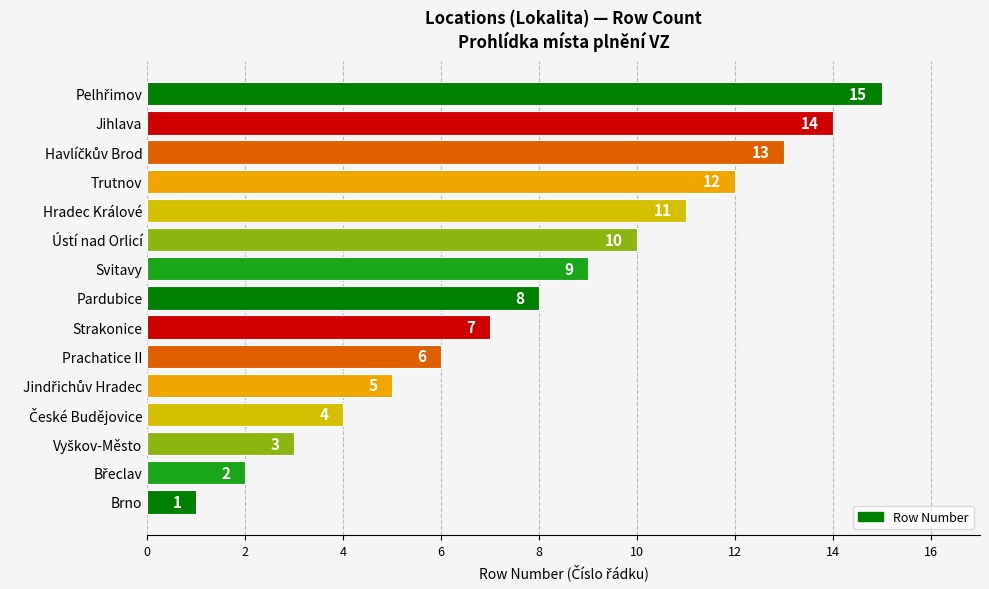

Where is the data nearest to the value 8?

Pardubice